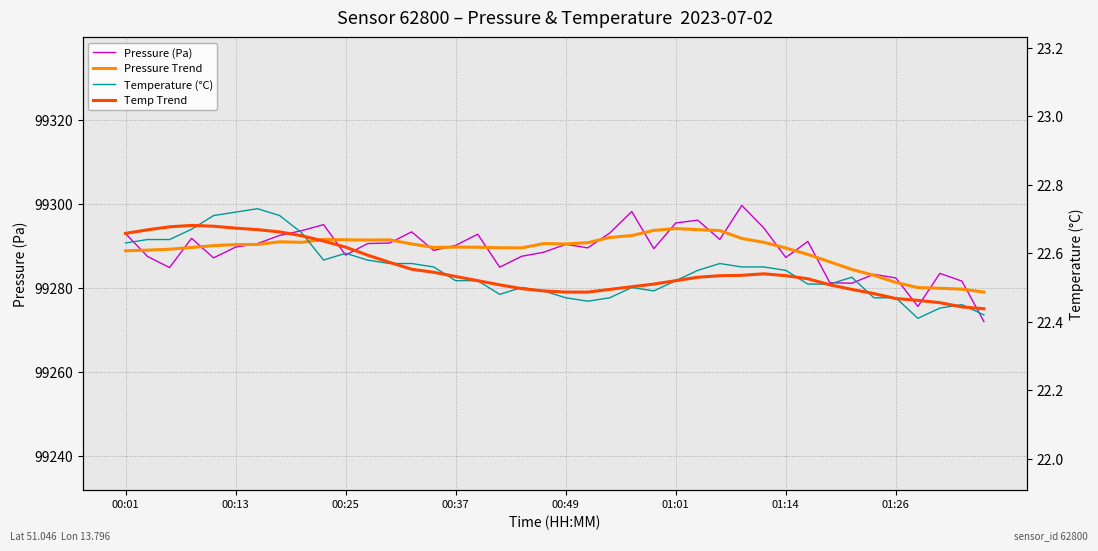

How many distinct data groups are displayed?

4